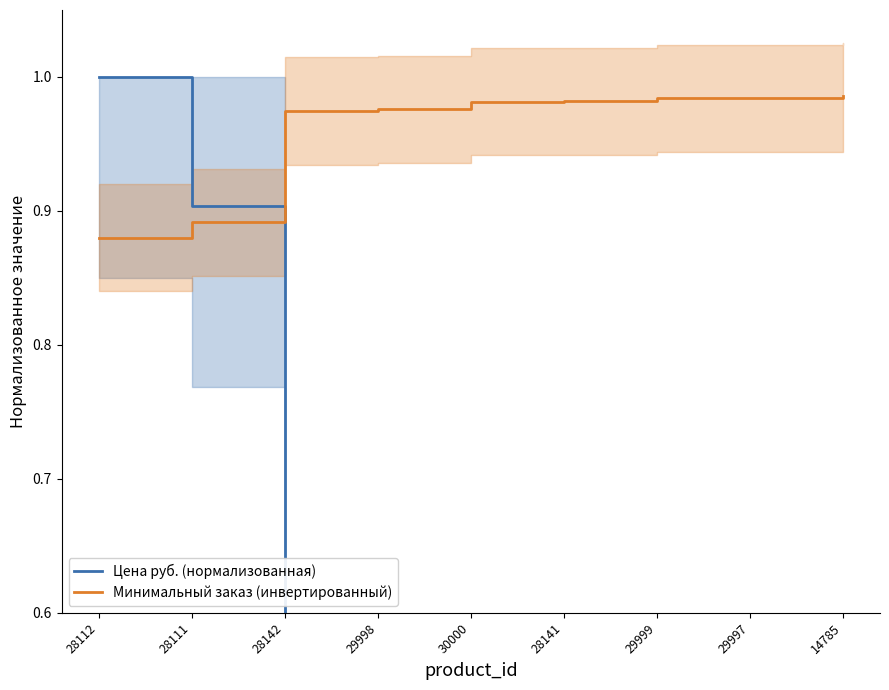

Is it true that Цена руб. (нормализованная) equals 0.1 at 29999?

False